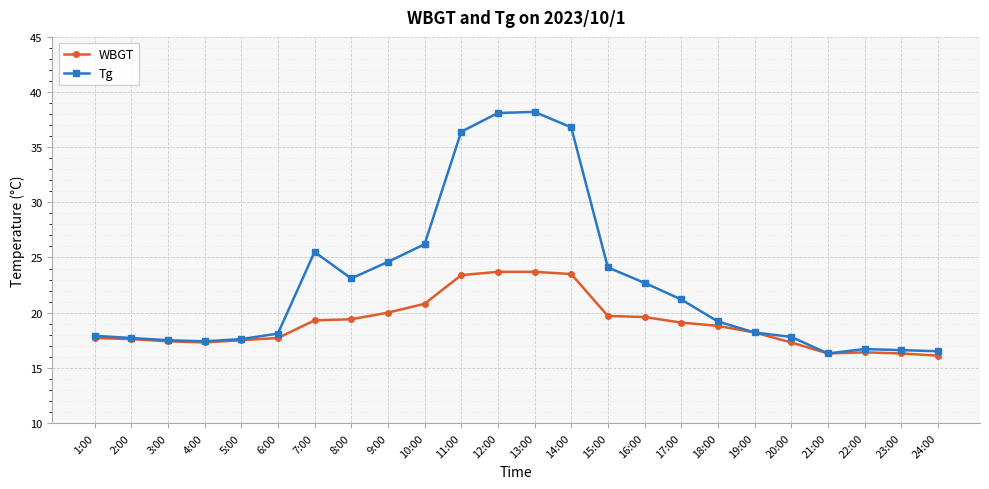

Count the number of categories in the chart.

24